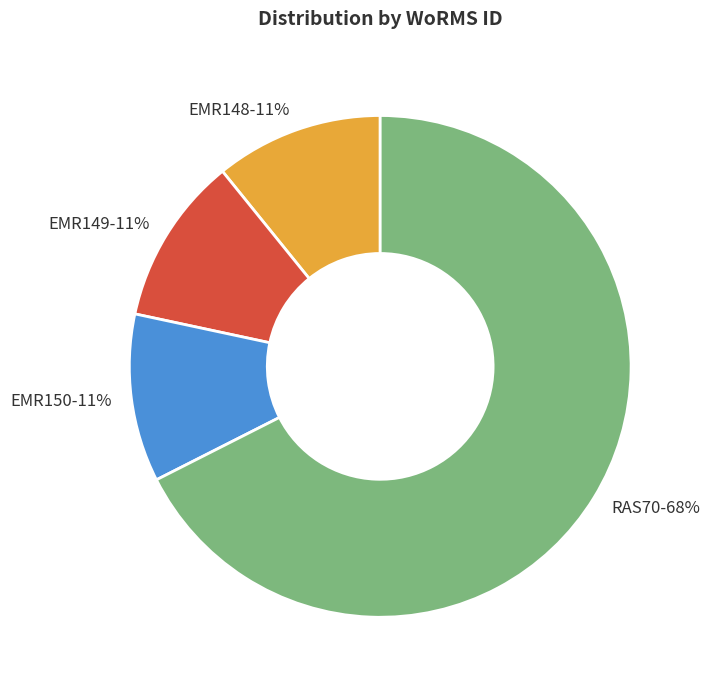

Count the number of slices in the pie.

4